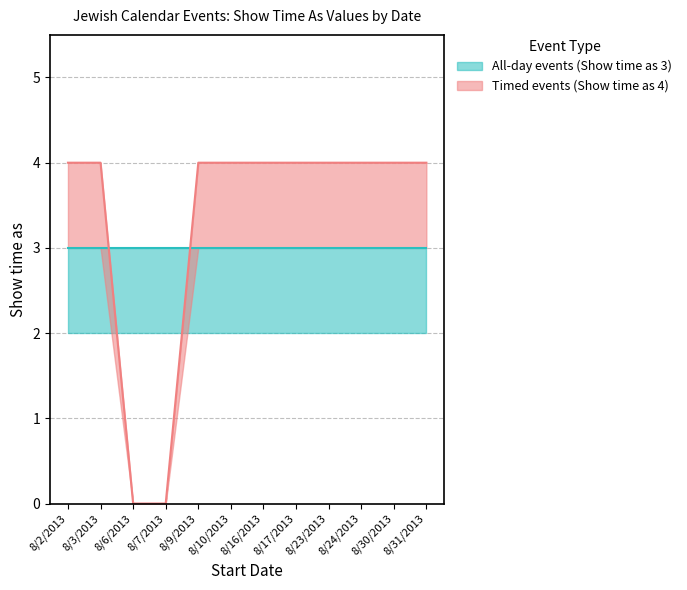

How many values are above zero?

10